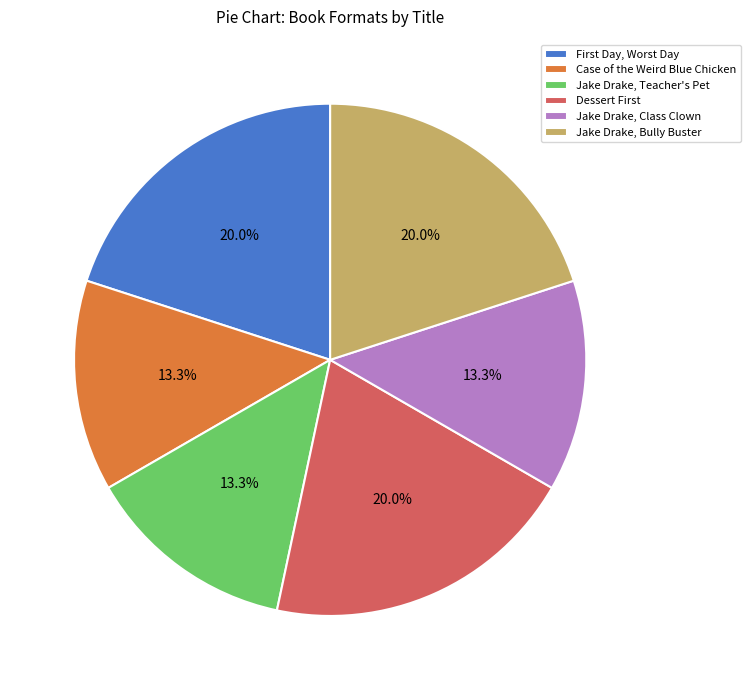

How much of the chart is everything except Jake Drake, Bully Buster?

80.0%